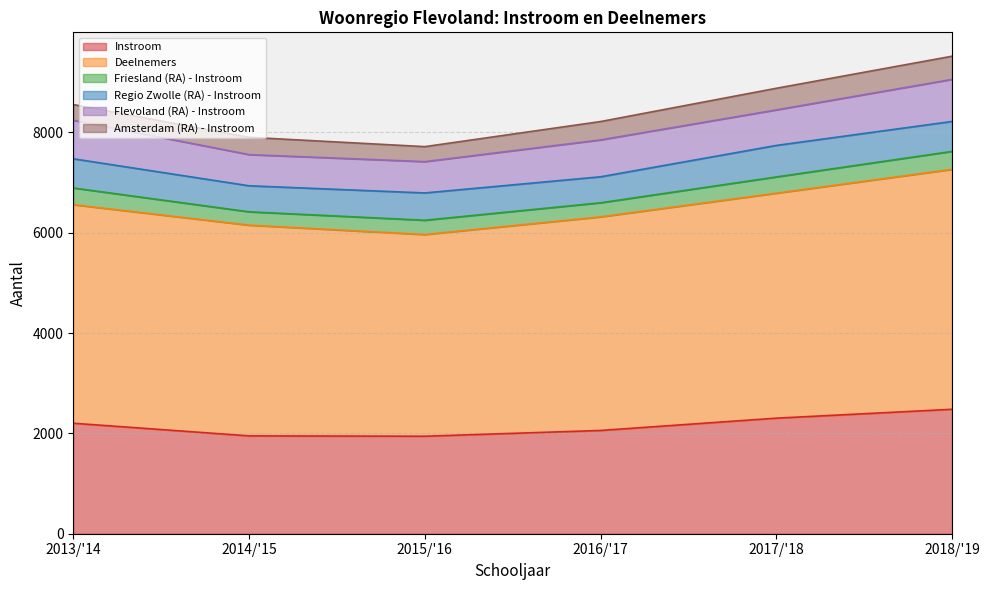

Which series has the widest spread of values?

Deelnemers